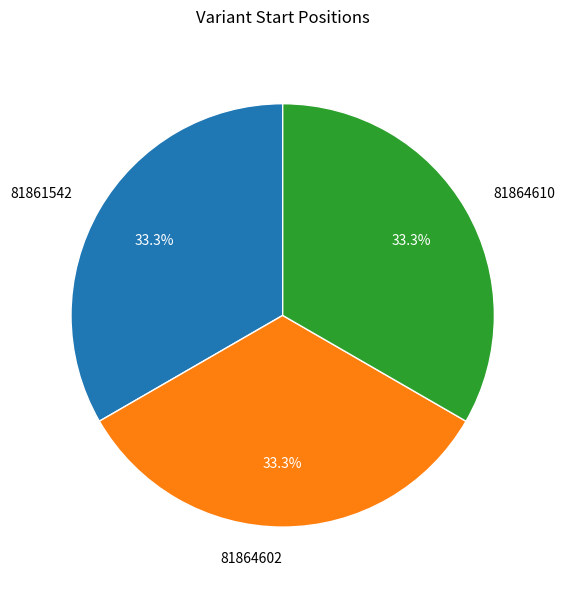

To the nearest percent, what is the average slice percentage?

33%